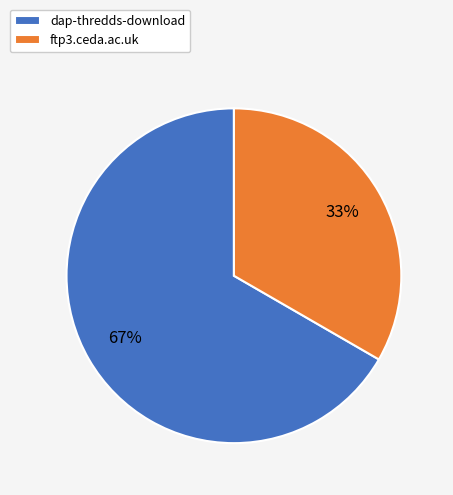

What percentage is the dap-thredds-download slice, to the nearest percent?

67%